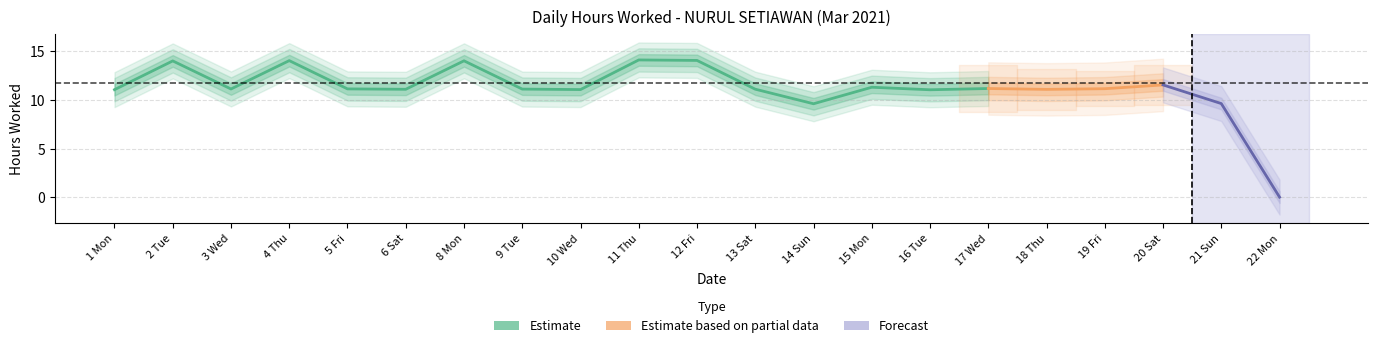

What is the difference between the maximum and minimum values?

14.1